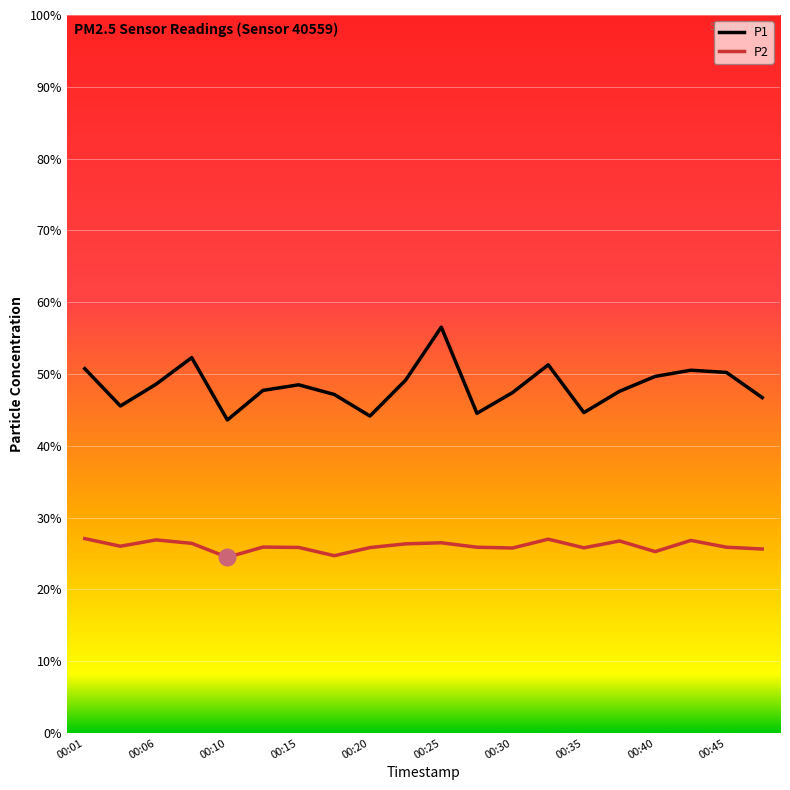

Which series has the largest total across all categories?

P1